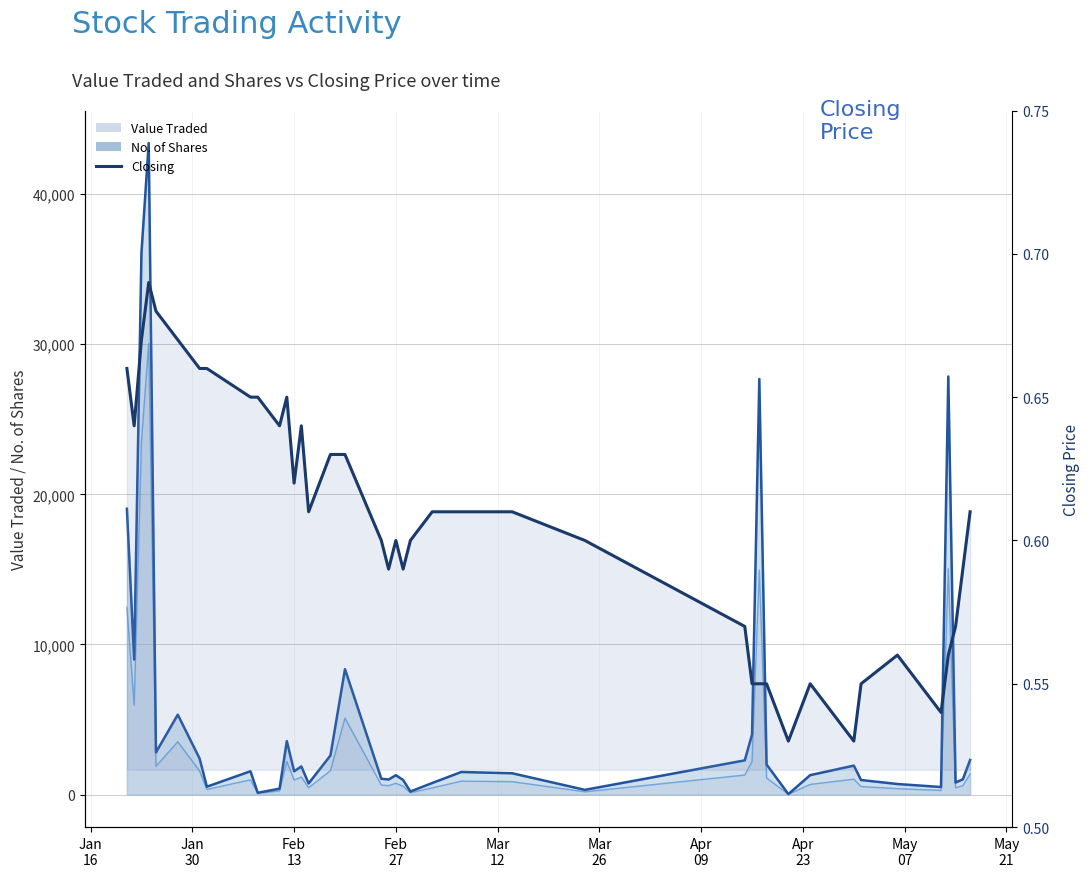

What is the label of the 9th point from the left?

May
07